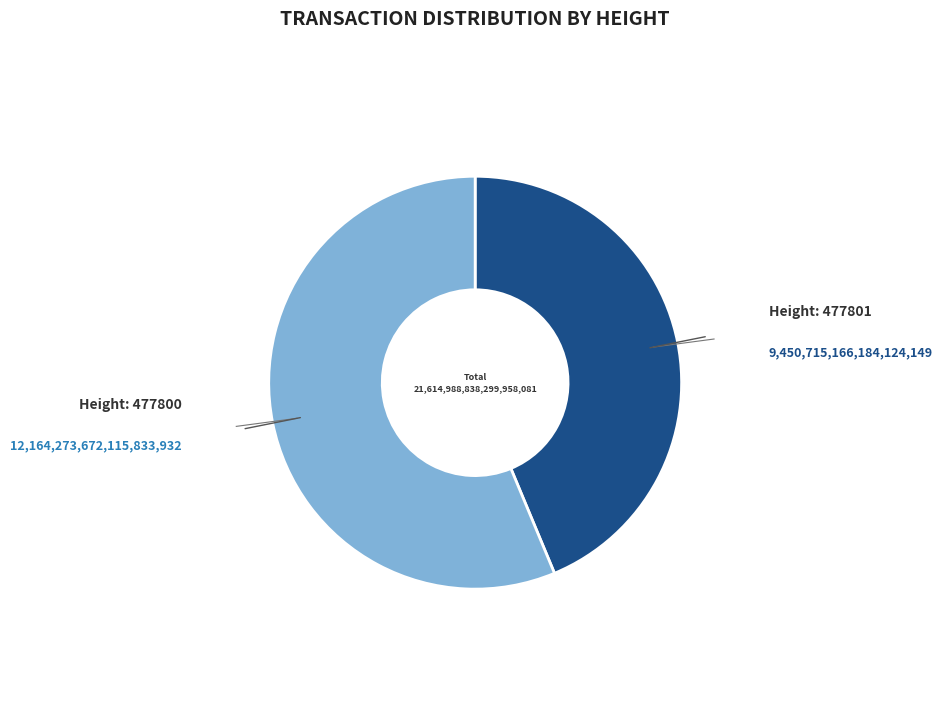

Is there a majority slice in this chart?

Yes